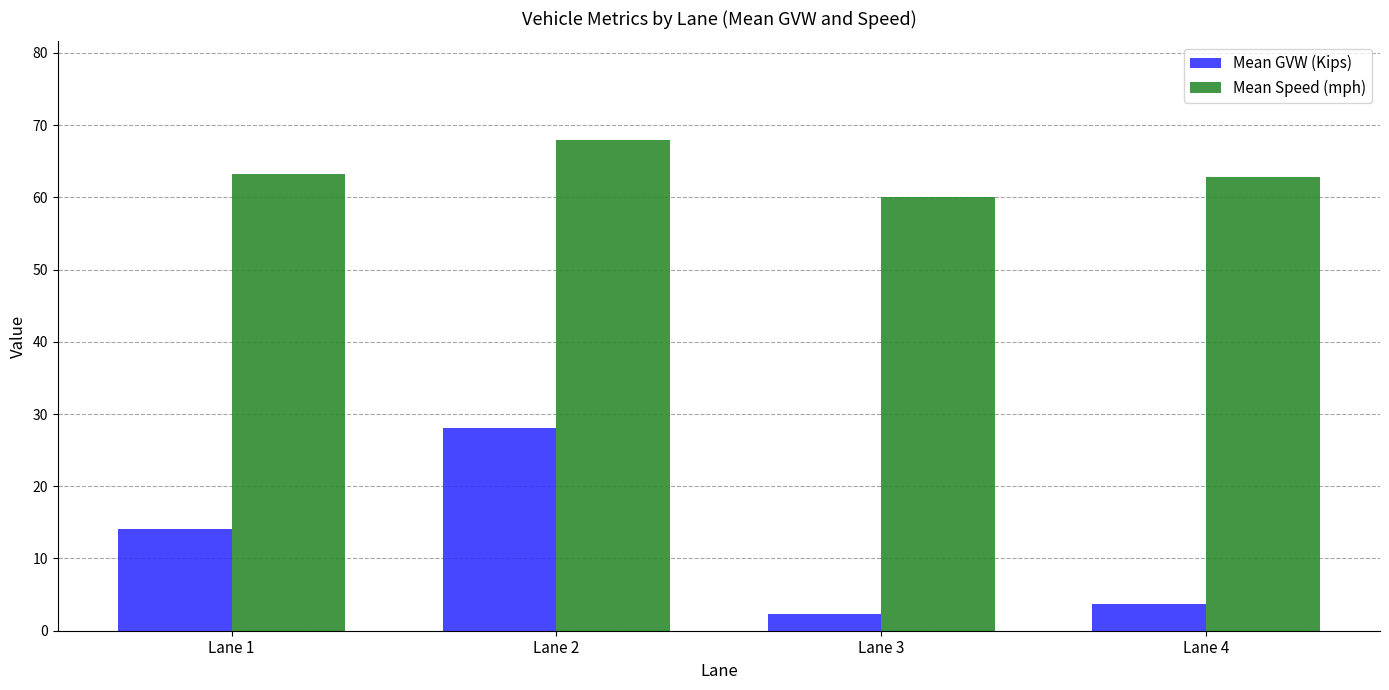

The value of Mean Speed (mph) at Lane 2 is 68.0. True or false?

True